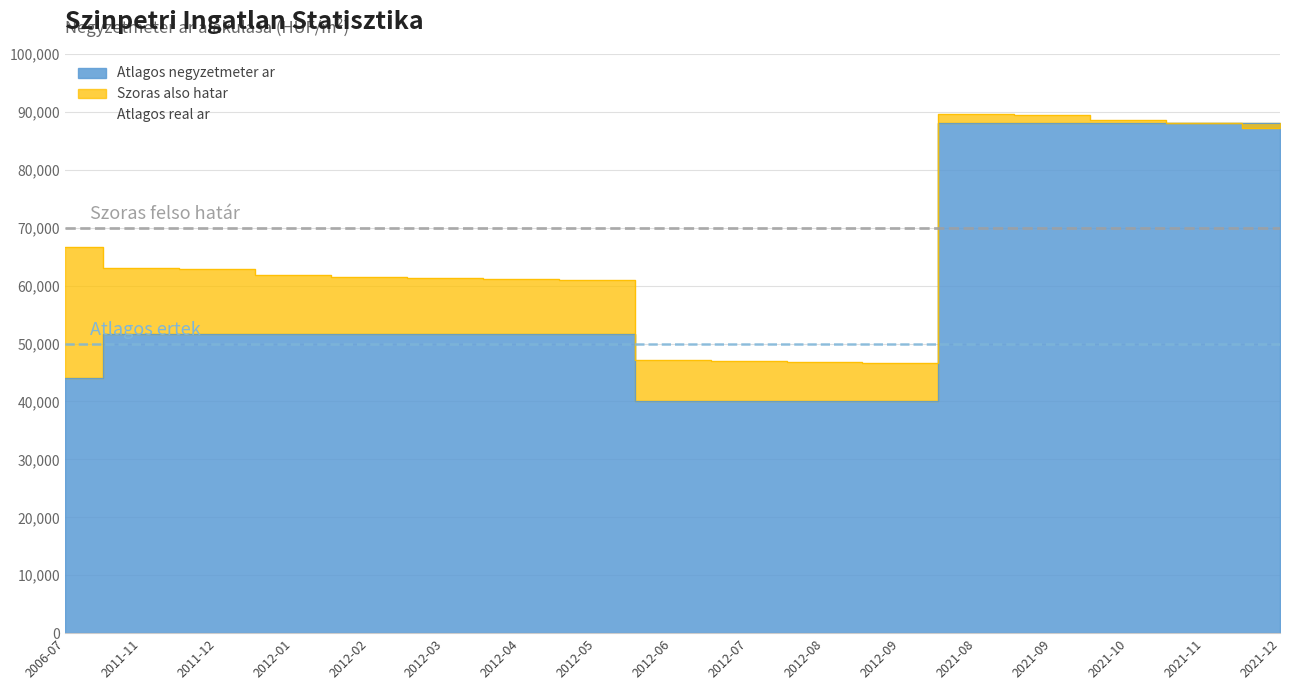

Reading left to right, list all the values displayed in this chart.

Atlagos negyzetmeter ar: 2006-07=44053	2011-11=51666	2011-12=51666	2012-01=51666	2012-02=51666	2012-03=51666	2012-04=51666	2012-05=51666	2012-06=40000	2012-07=40000	2012-08=40000	2012-09=40000	2021-08=88000	2021-09=88000	2021-10=88000	2021-11=88000	2021-12=88000
Szoras also hatar: 2006-07=66622	2011-11=63051	2011-12=62808	2012-01=61840	2012-02=61524	2012-03=61326	2012-04=61080	2012-05=61047	2012-06=47087	2012-07=46912	2012-08=46825	2012-09=46640	2021-08=89620	2021-09=89456	2021-10=88661	2021-11=88000	2021-12=87270